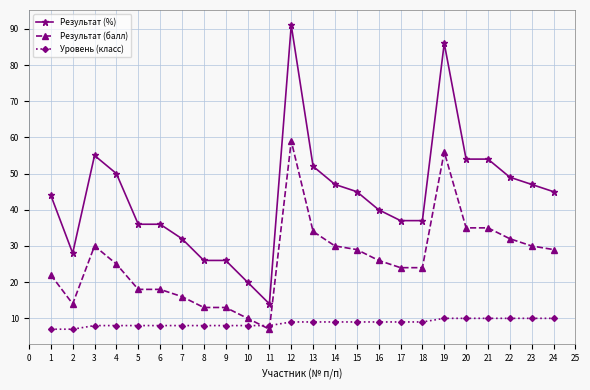

Reading right to left, transcribe all the data shown in this chart.

Результат (%): 45	47	49	54	54	86	37	37	40	45	47	52	91	14	20	26	26	32	36	36	50	55	28	44
Результат (балл): 29	30	32	35	35	56	24	24	26	29	30	34	59	7	10	13	13	16	18	18	25	30	14	22
Уровень (класс): 10	10	10	10	10	10	9	9	9	9	9	9	9	8	8	8	8	8	8	8	8	8	7	7